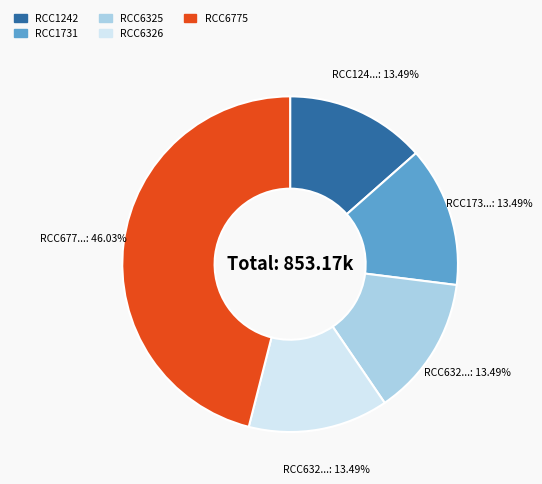

What is the ratio of the value at RCC6775 to the value at RCC1731?

3.4